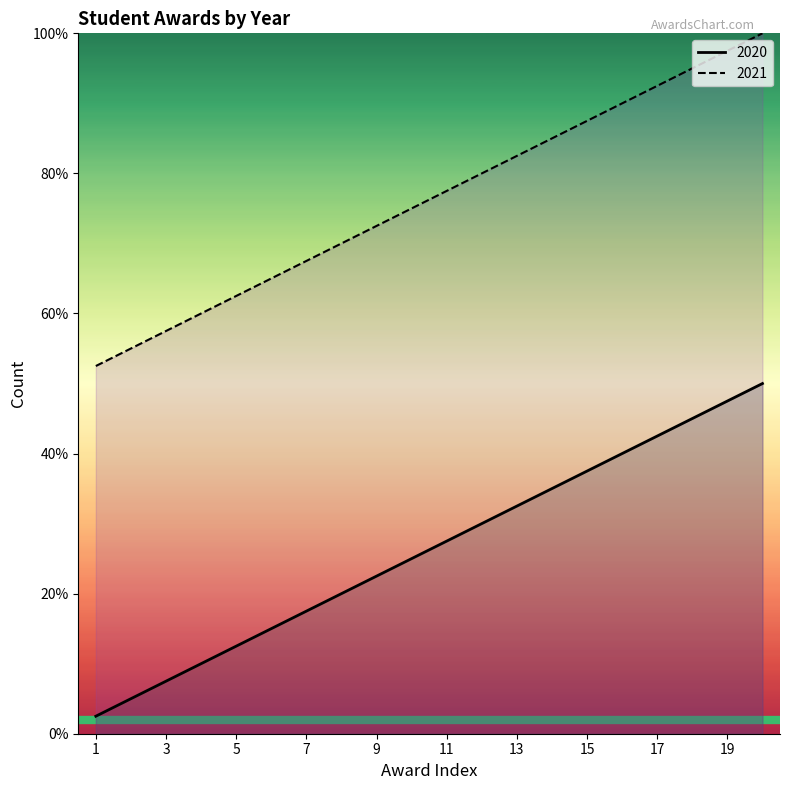

Is it true that 2021 equals 93.8 at 2?

False